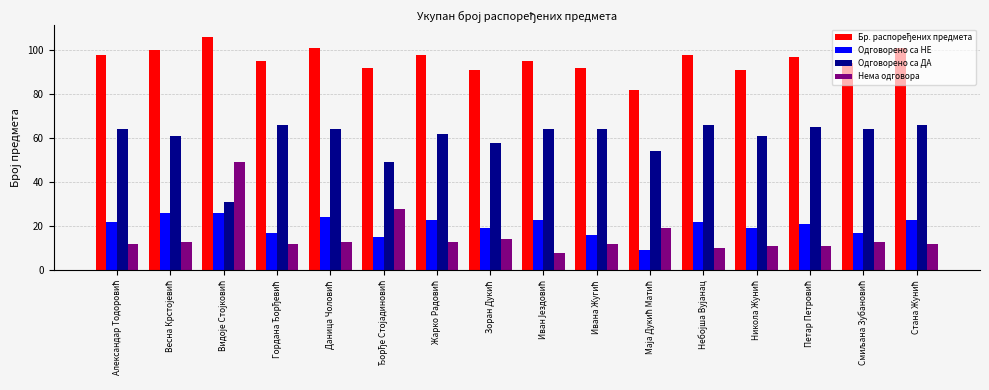

Which series has the largest range (max minus min)?

Нема одговора